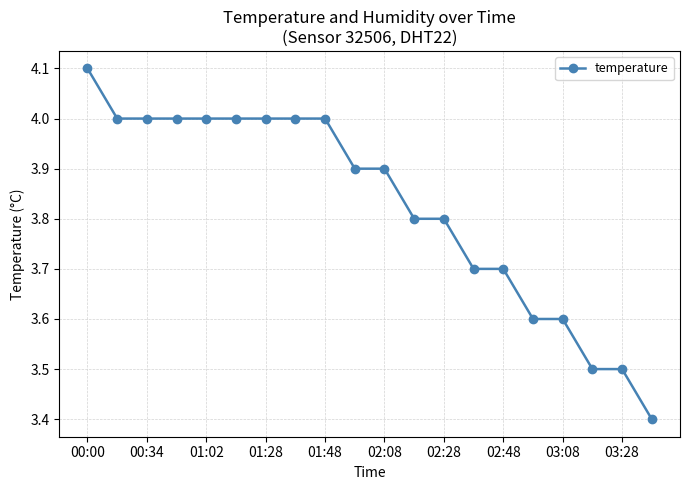

What is the difference between the maximum and second lowest values?

0.6